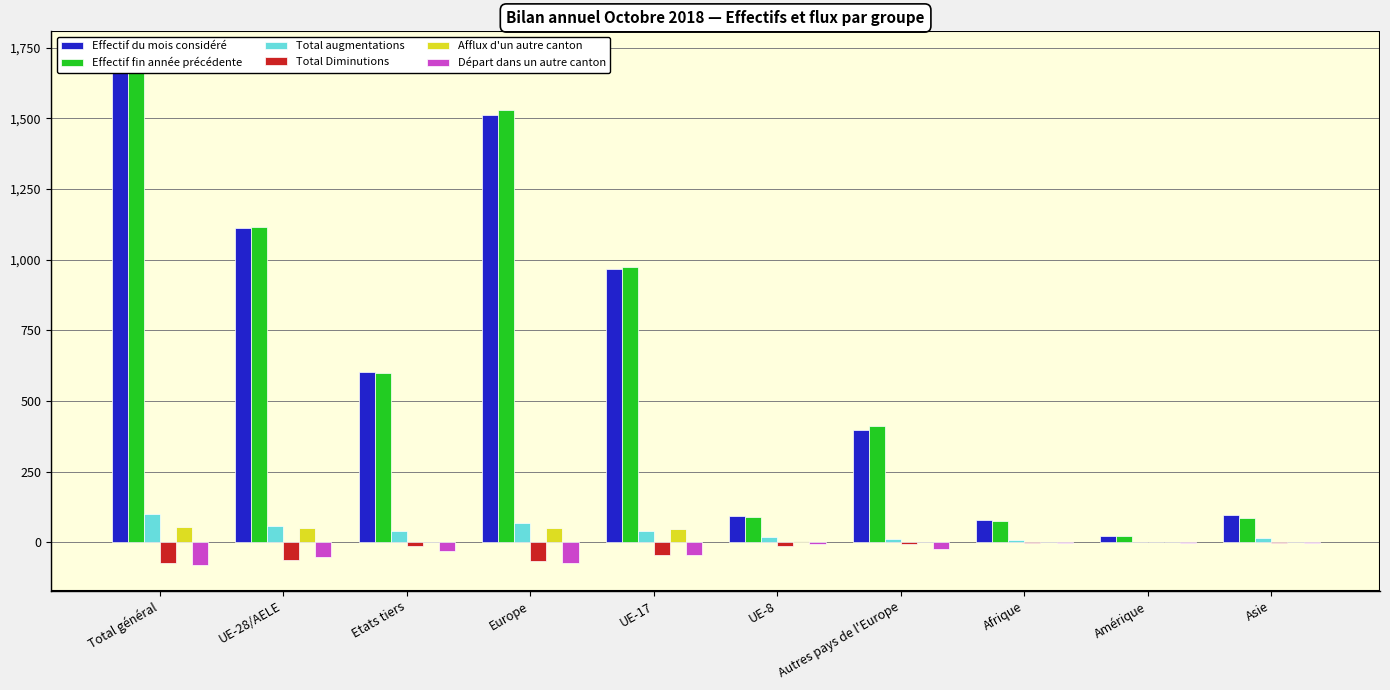

Where is Total augmentations nearest to the value 51?

UE-28/AELE